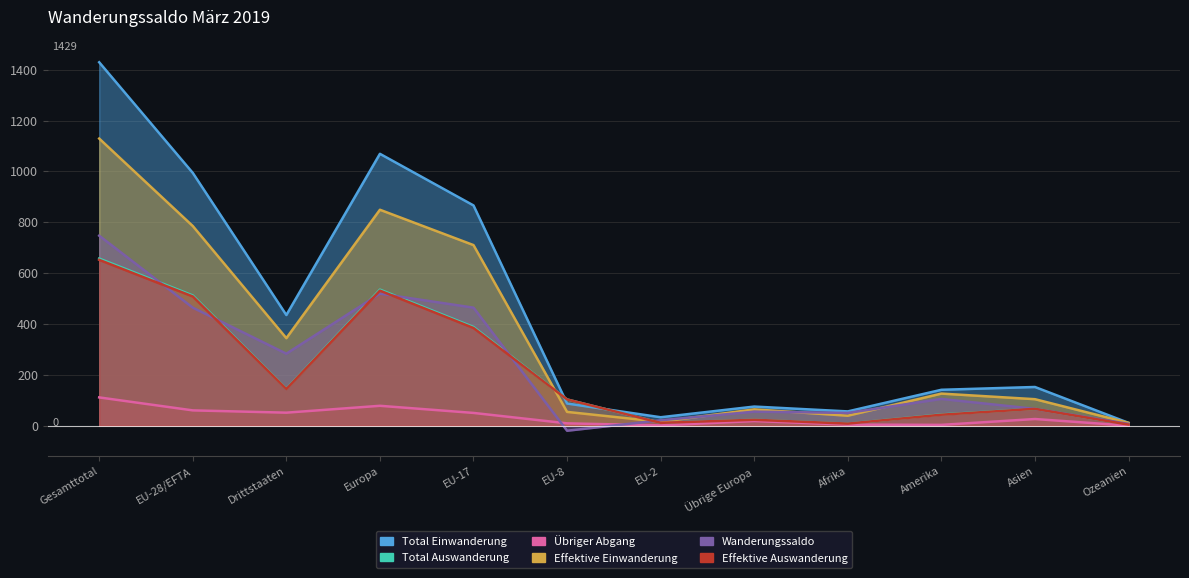

The Total Auswanderung series shows 11 at EU-2. True or false?

True